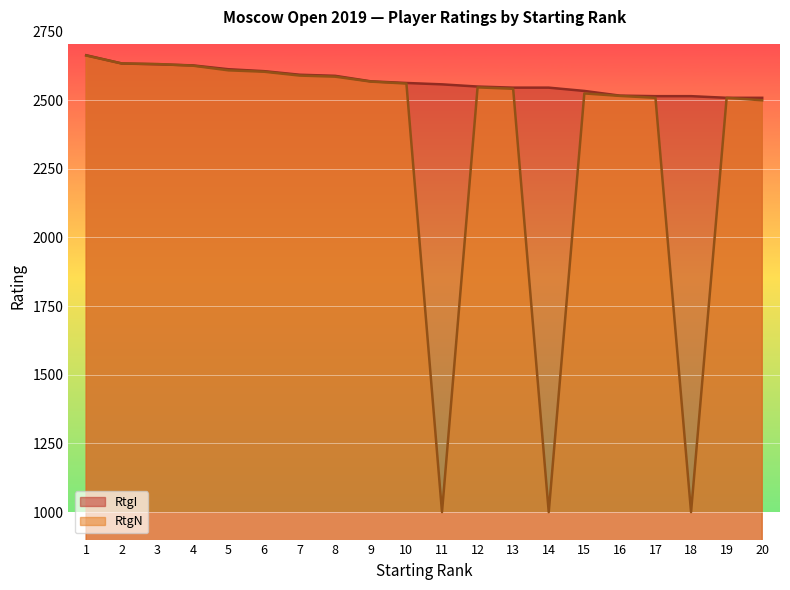

At which category does the chart reach its peak across all series?

1